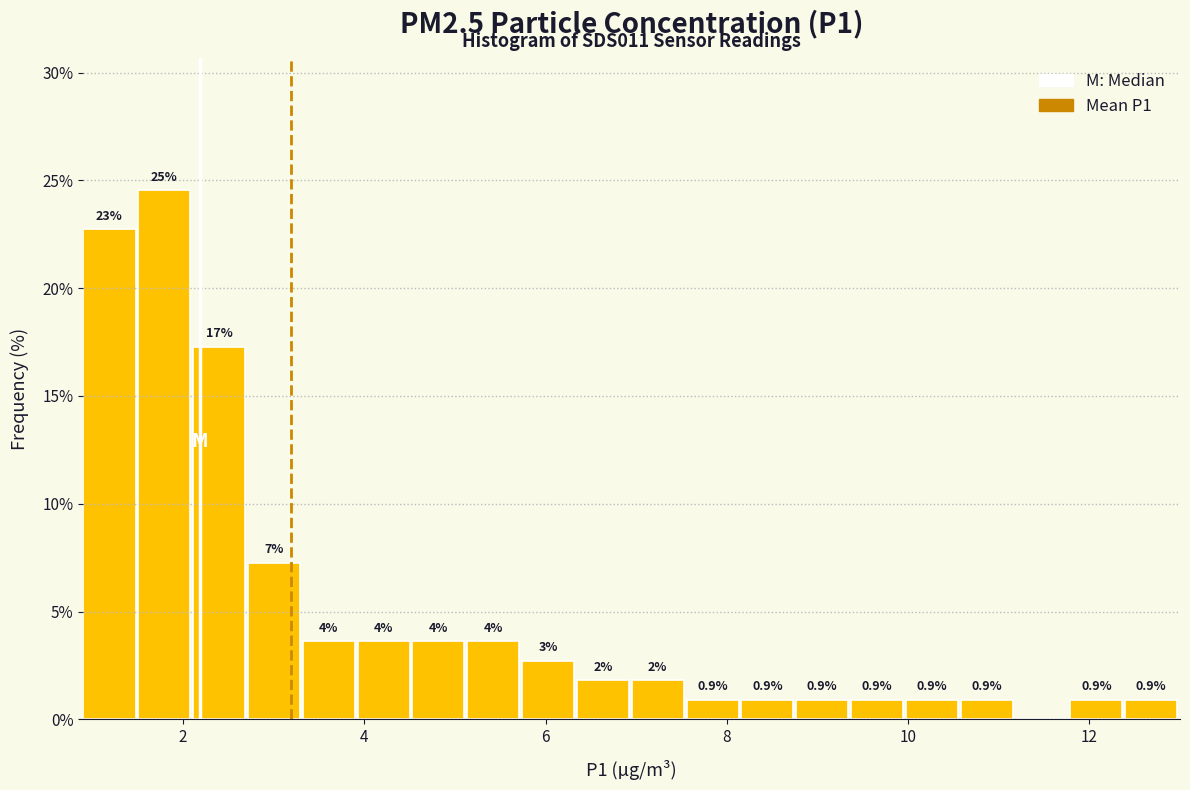

Read against the x-axis, roughly where is the centre of the tallest bar?

1.8